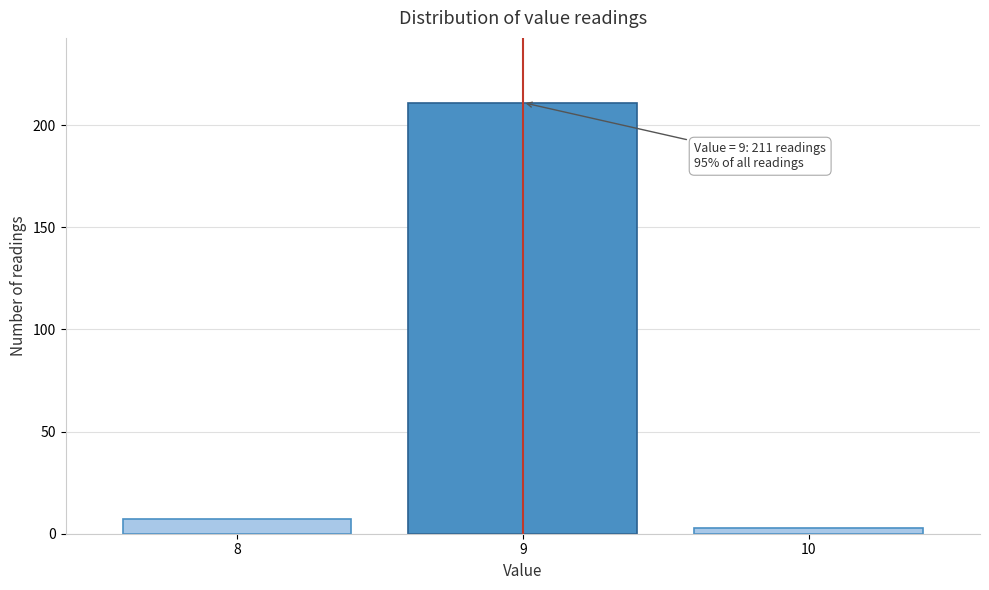

Reading left to right, what are all the values shown in this chart?

7	211	3